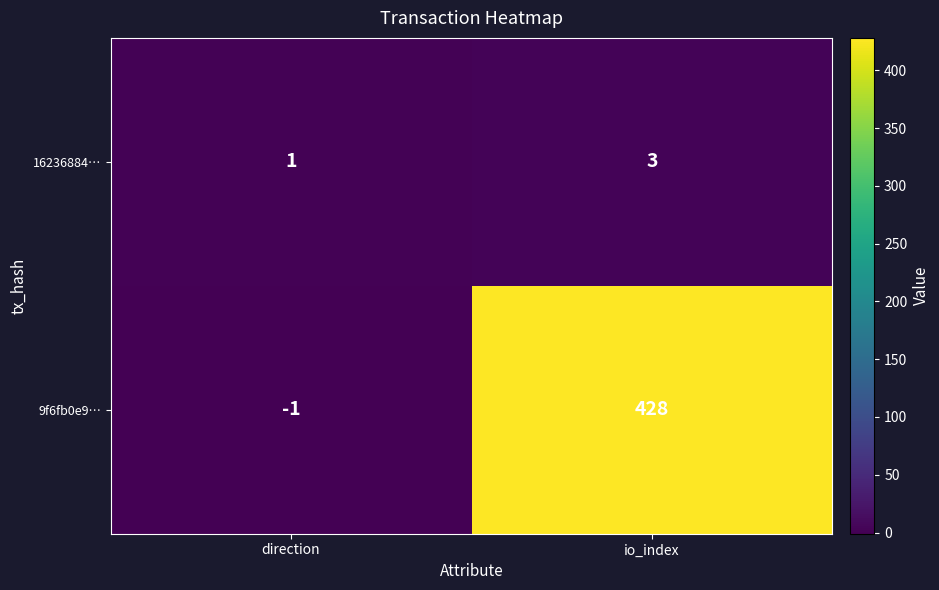

At how many categories does at least one series exceed 421?

1